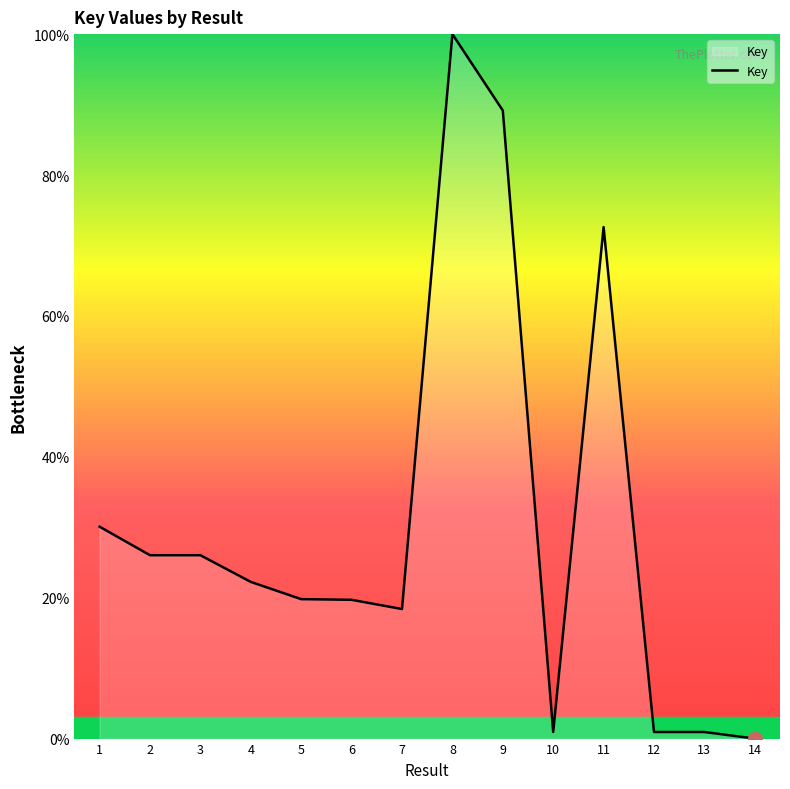

What is the greatest value displayed?

100.0